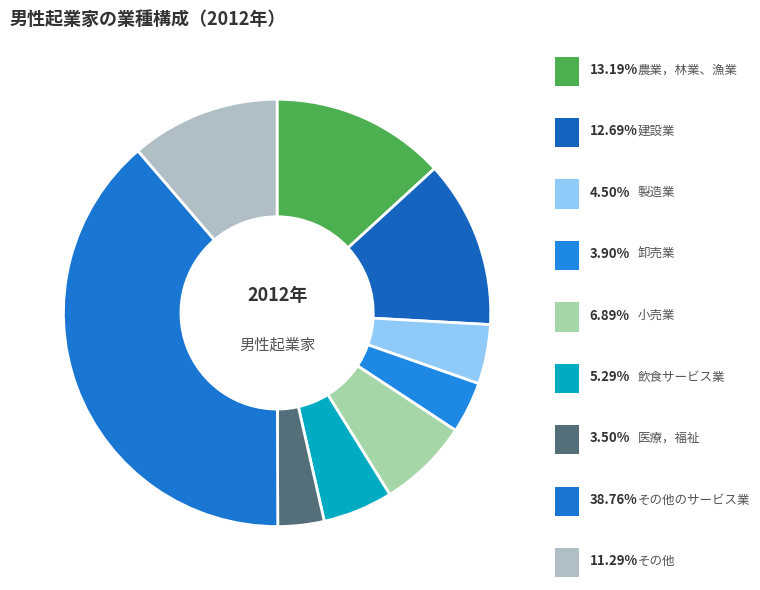

Is the sum of その他 and 製造業 greater than half?

No